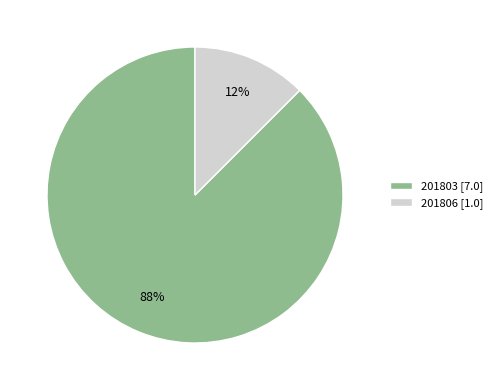

What is the ratio of the value at 201806 to the value at 201803?

0.1